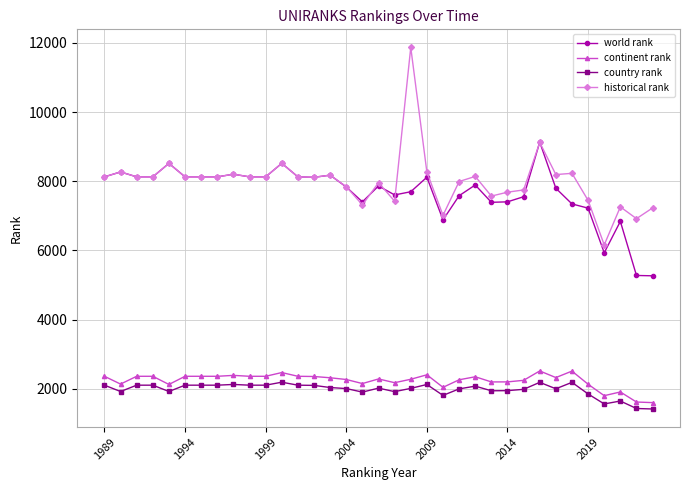

What is the maximum value for continent rank?

2517